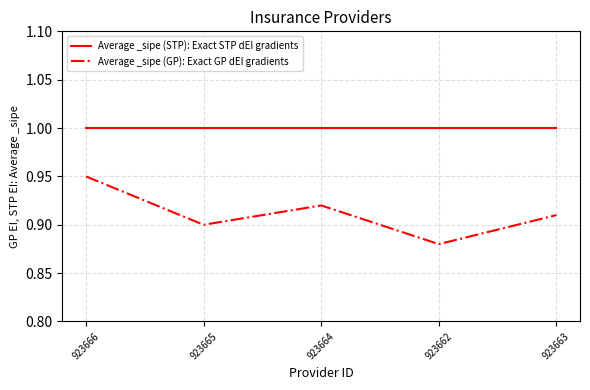

What is the lowest value of the Average _sipe (STP): Exact STP dEI gradients series?

1.0